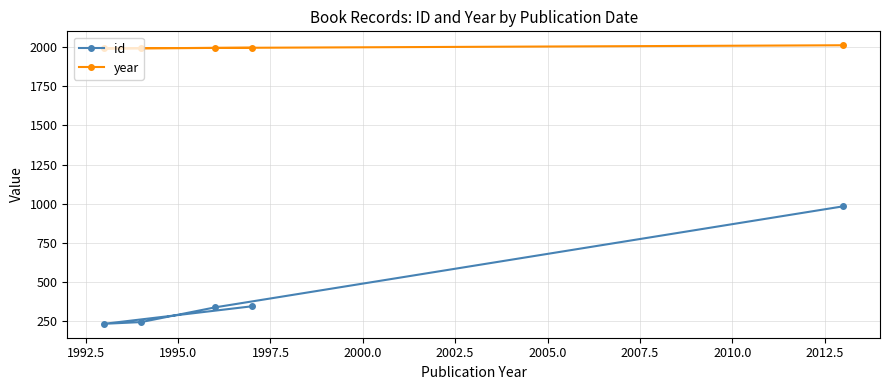

What are all the series names shown in the legend?

id, year